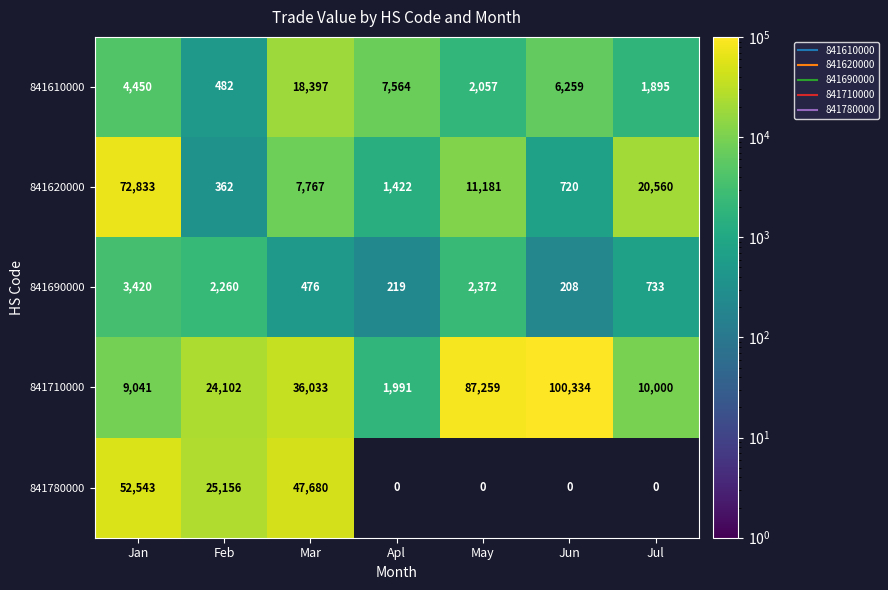

What is the difference between the maximum and second lowest values in the 841620000 series?

72113.0